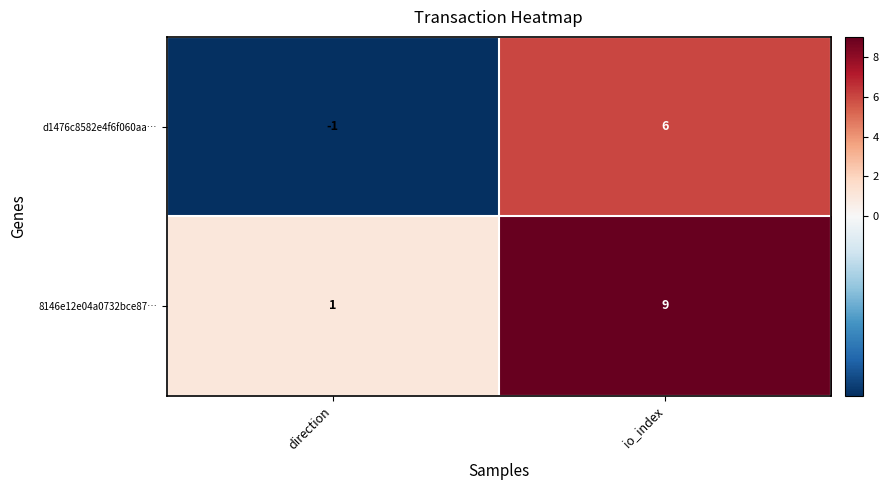

Rank the series by their average value, from highest to lowest.

8146e12e04a0732bce87…, d1476c8582e4f6f060aa…